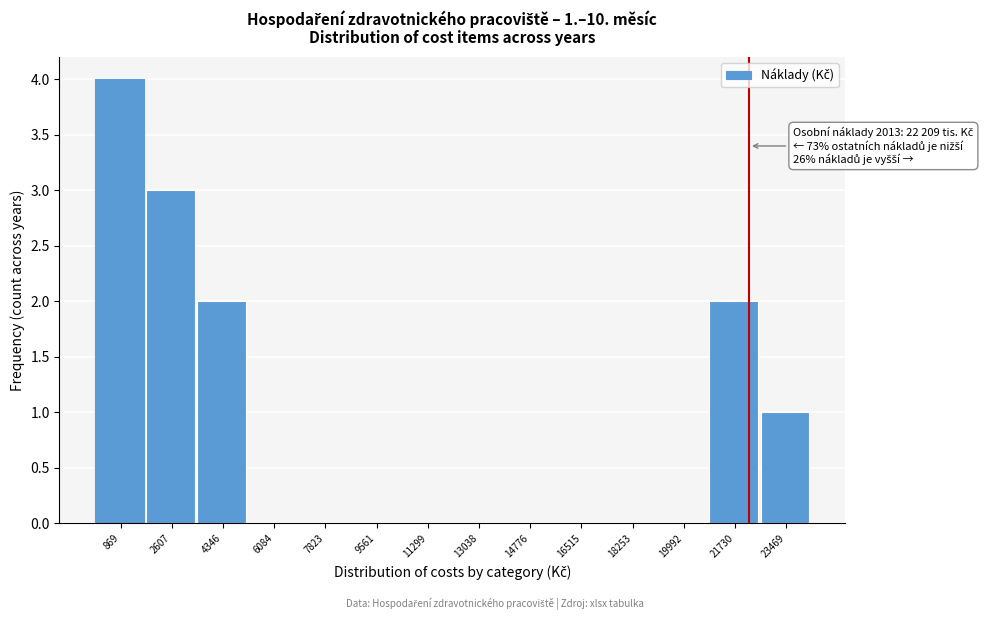

Over which range of the x-axis is the bar tallest?

0 to 1800